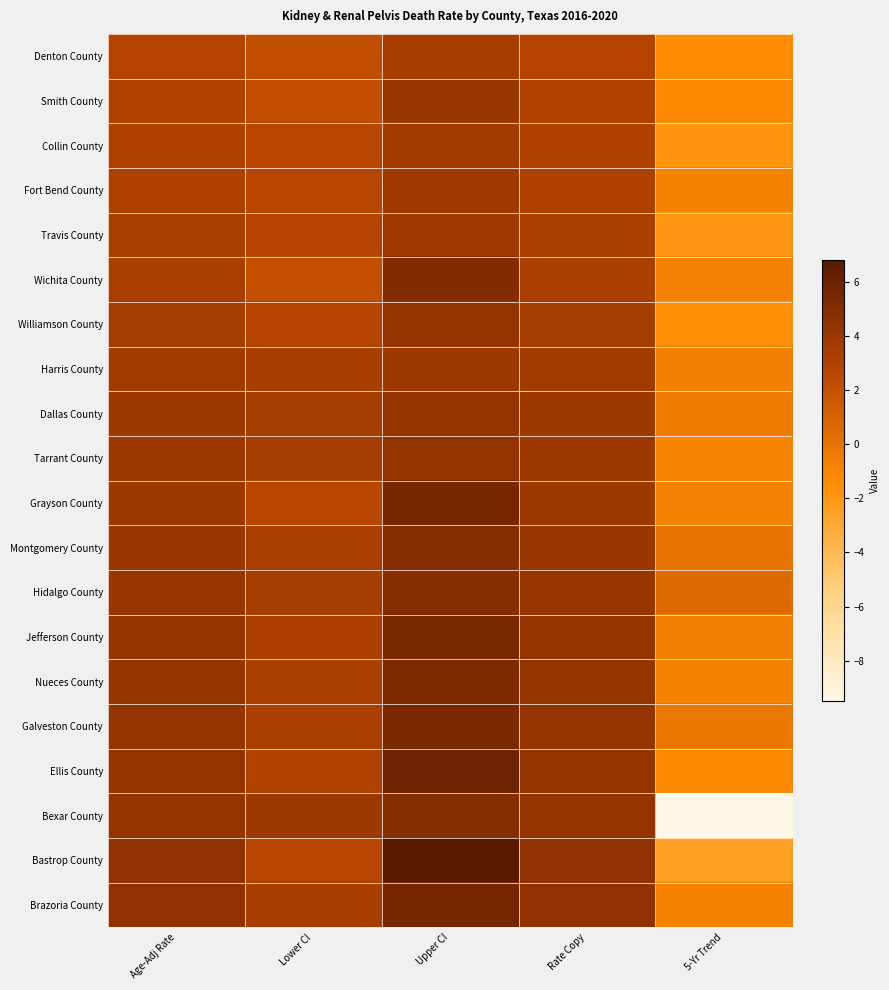

Which series has the largest total across all categories?

Hidalgo County